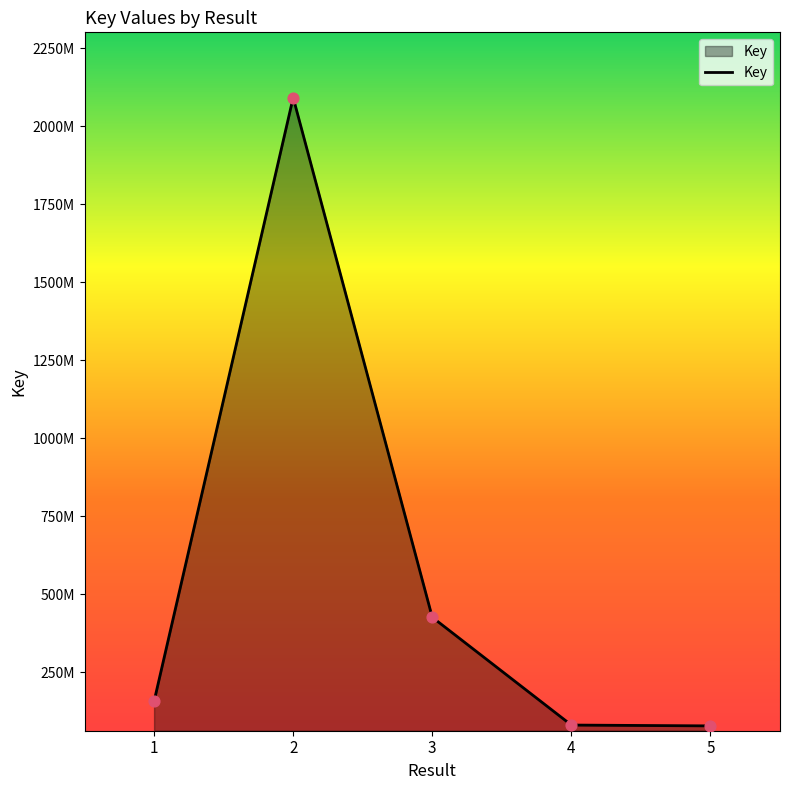

Is this an area chart (filled region under the line)?

Yes